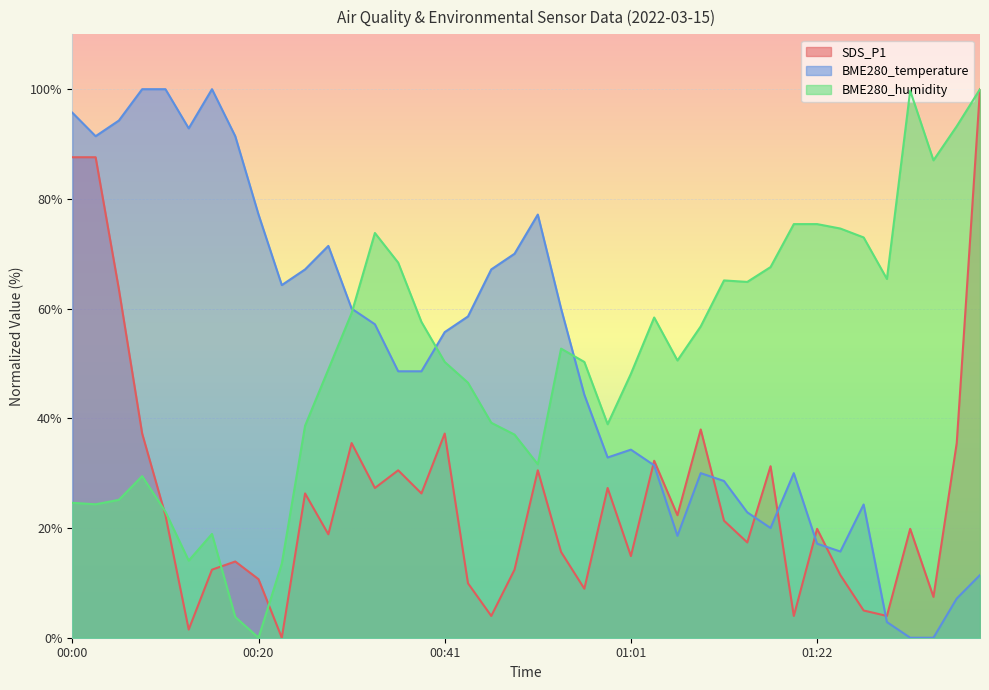

What is the average value of the BME280_temperature series?

50.5